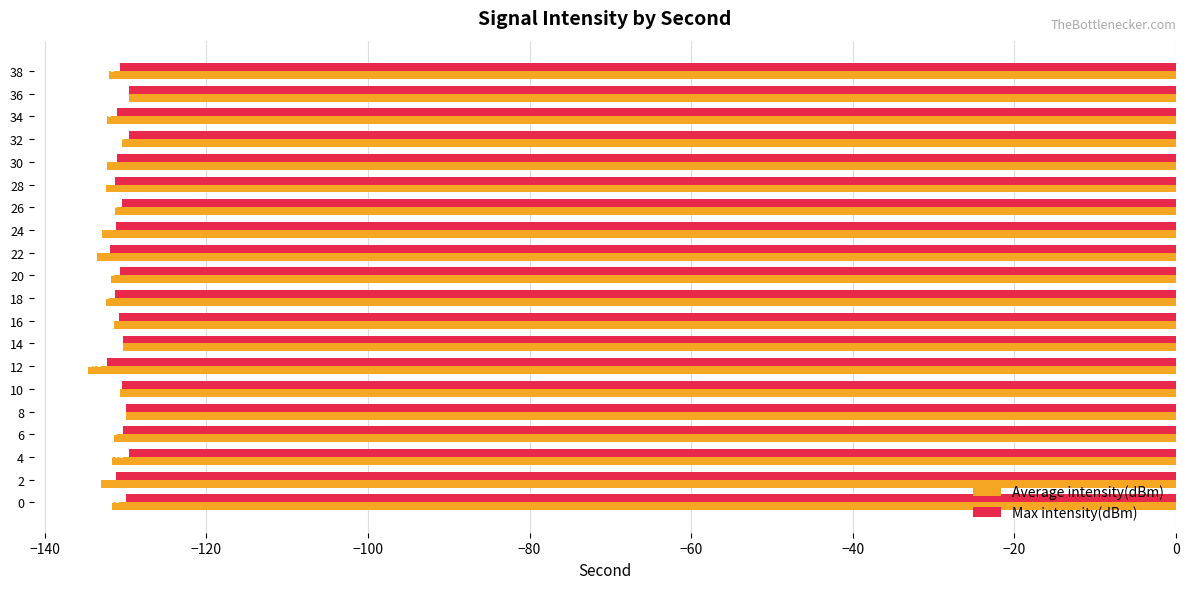

How many values in the Average intensity(dBm) series exceed -131?

5